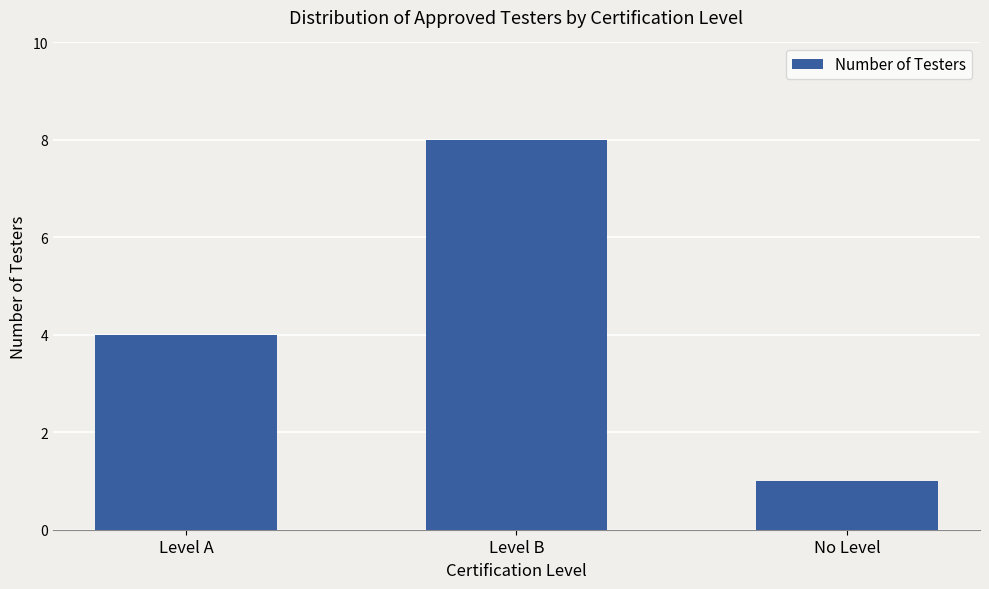

What is the maximum value shown in the chart?

8